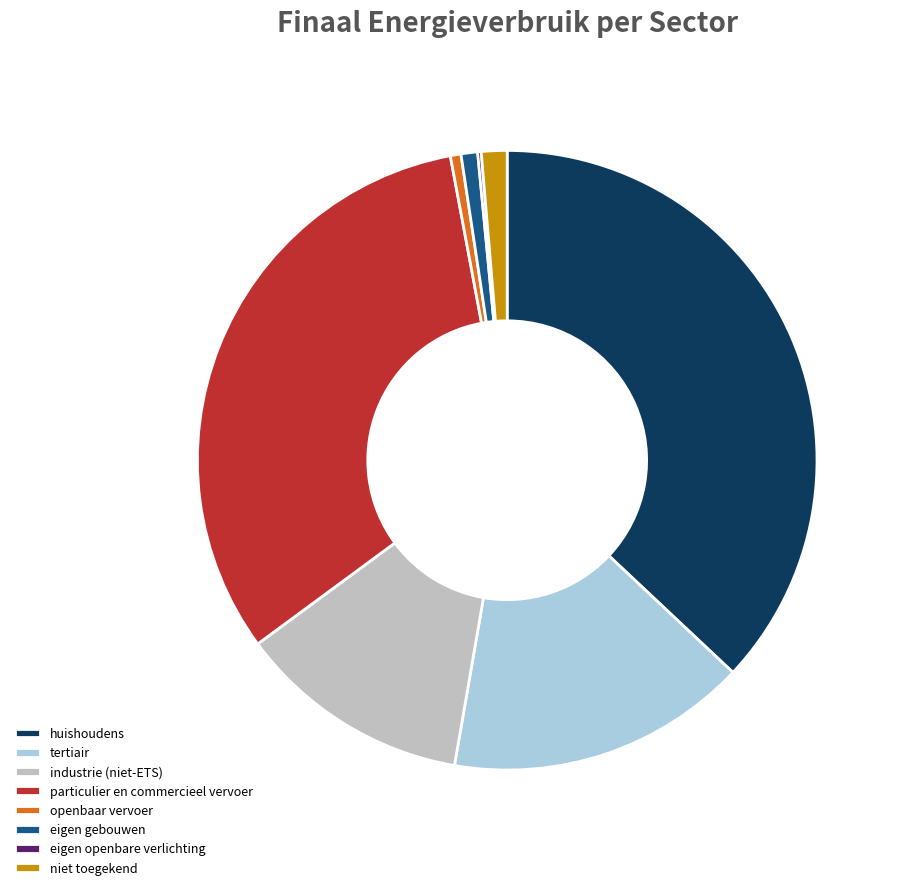

Between eigen gebouwen and particulier en commercieel vervoer, which is larger?

particulier en commercieel vervoer